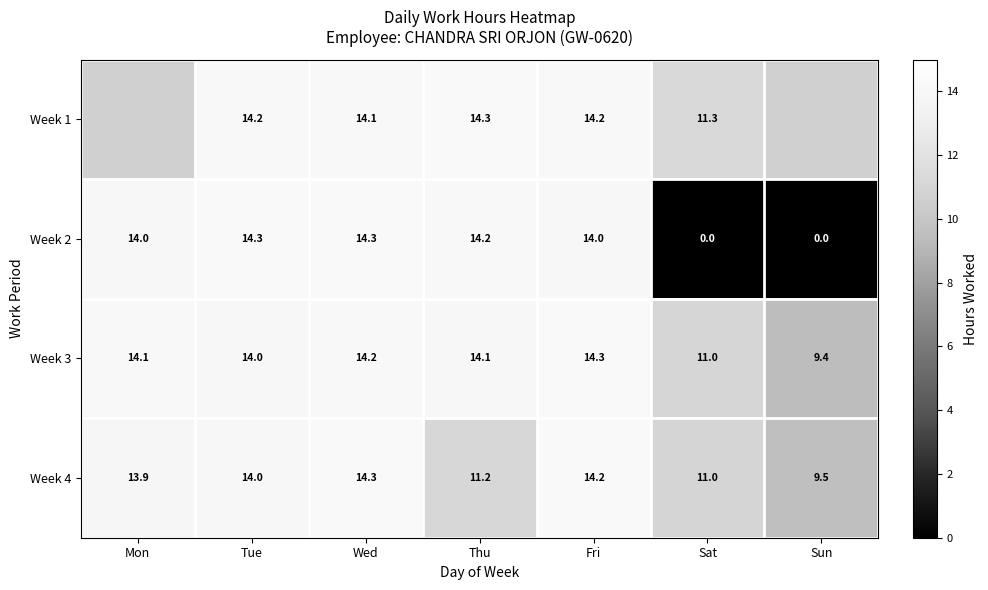

Is the value of Week 3 at Mon greater than the value of Week 4 at Wed?

No